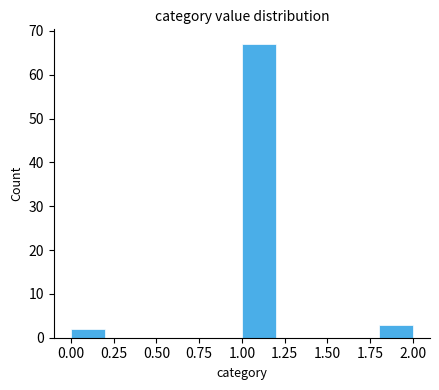

Which range on the x-axis has the tallest bar?

1.0 to 1.2